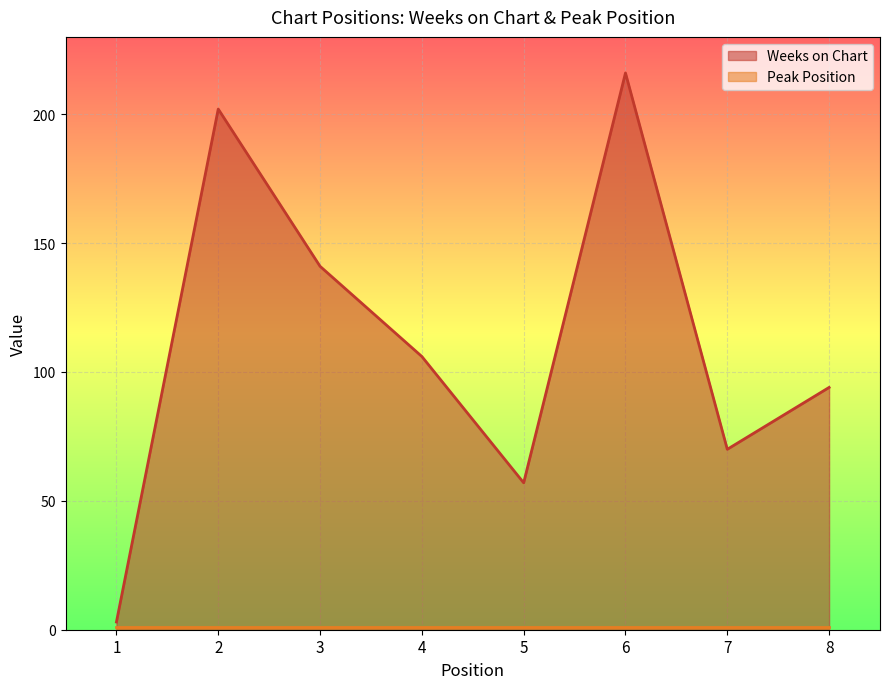

How many data points are less than 106?

4